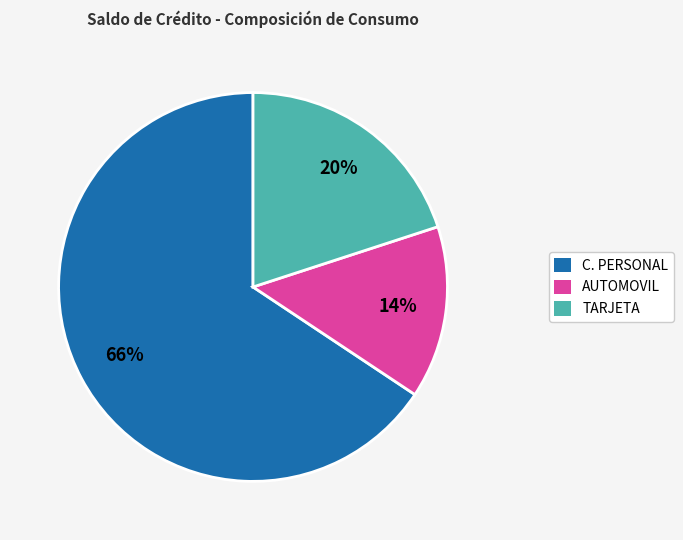

Does AUTOMOVIL represent more than half of the total?

No